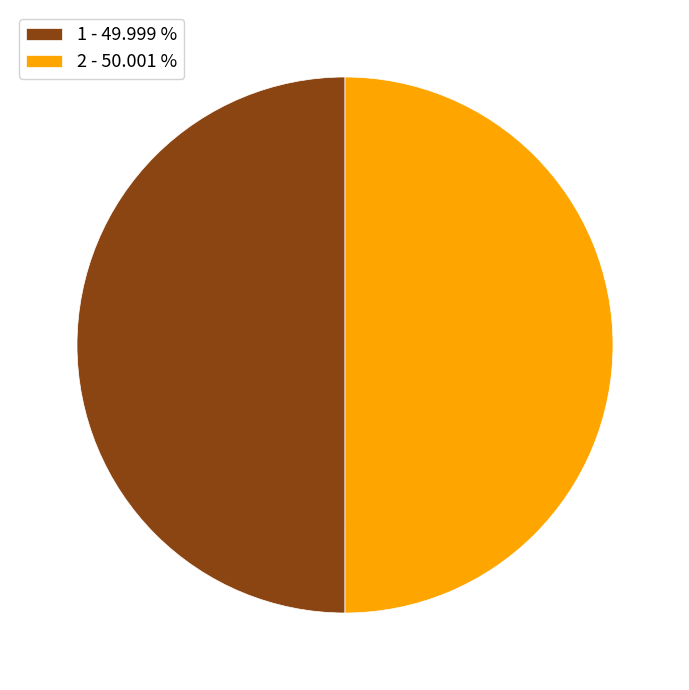

Is the sum of 1 - 49.999 % and 2 - 50.001 % greater than half?

Yes